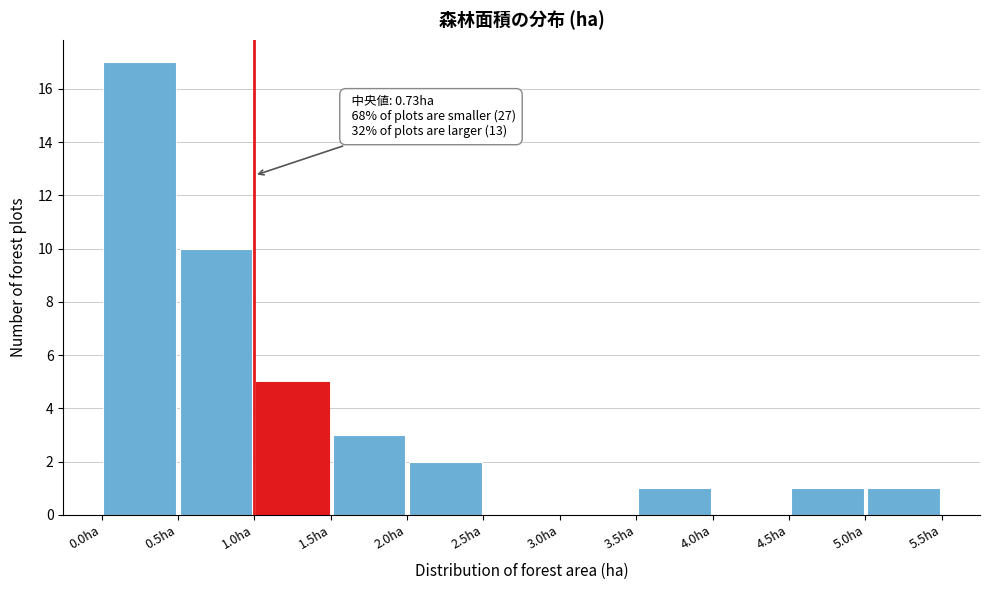

Which range on the x-axis has the tallest bar?

0.0 to 0.5